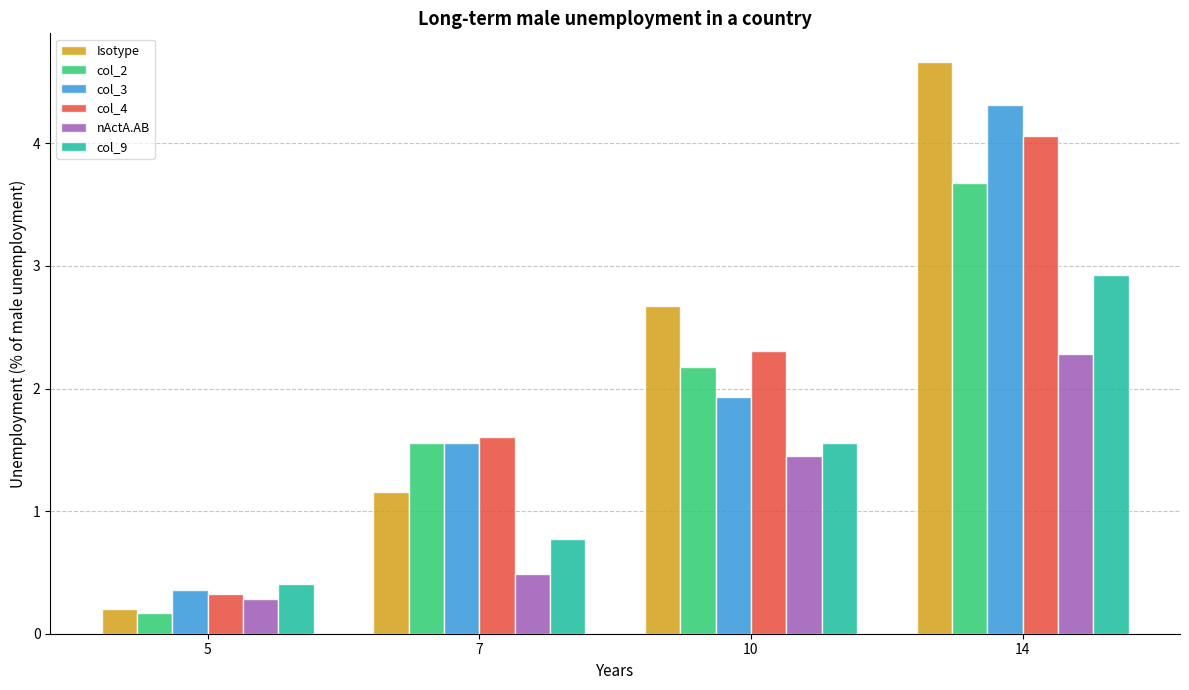

Between 7 and 10, which series saw the biggest shift?

Isotype